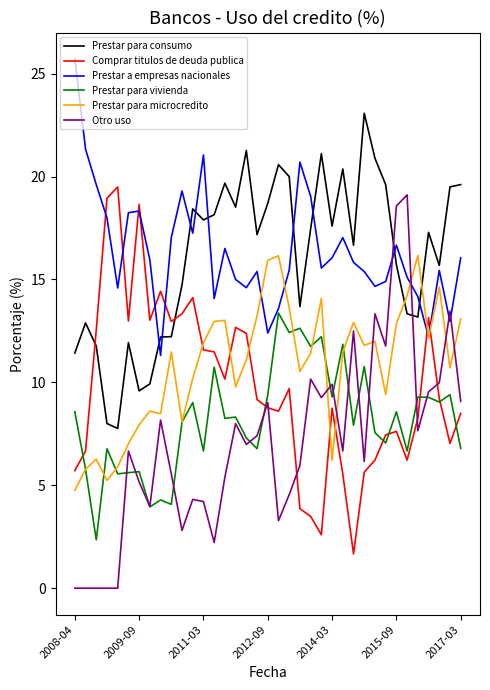

Which series has the largest total across all categories?

Prestar a empresas nacionales